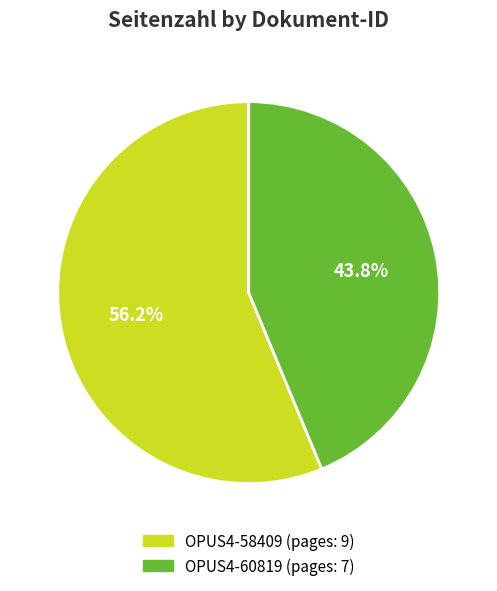

How many segments does this pie chart have?

2